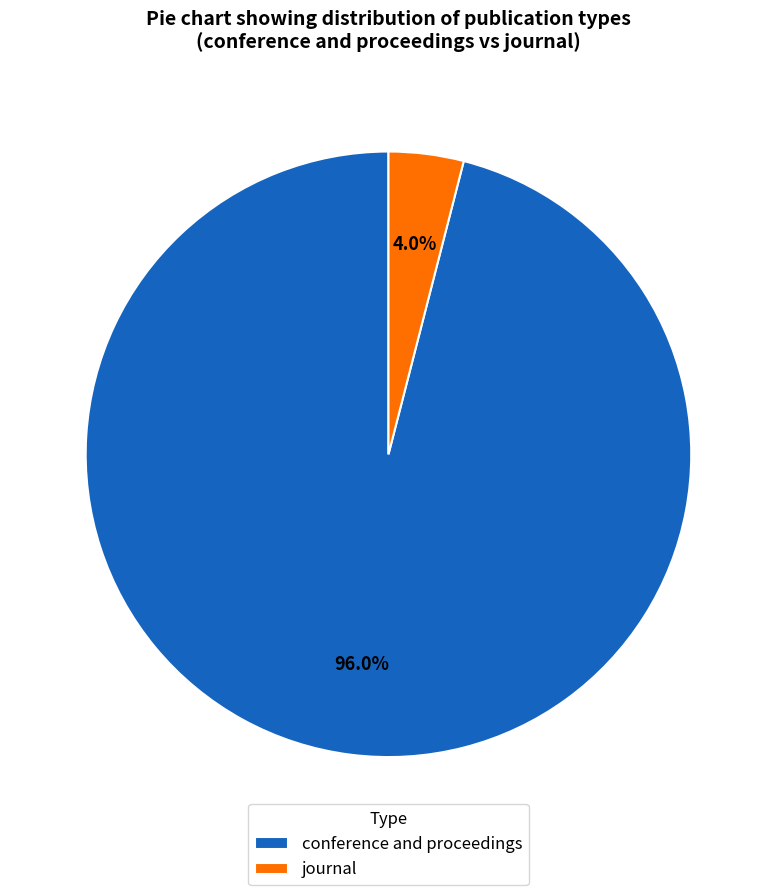

Which slice is the largest?

conference and proceedings